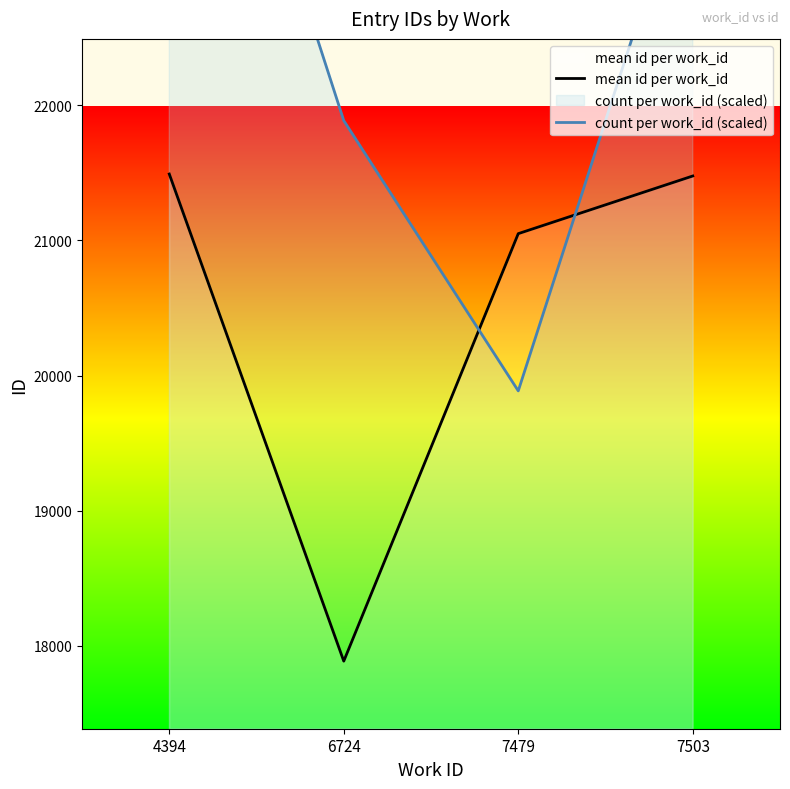

At how many categories does at least one series exceed 23864?

2